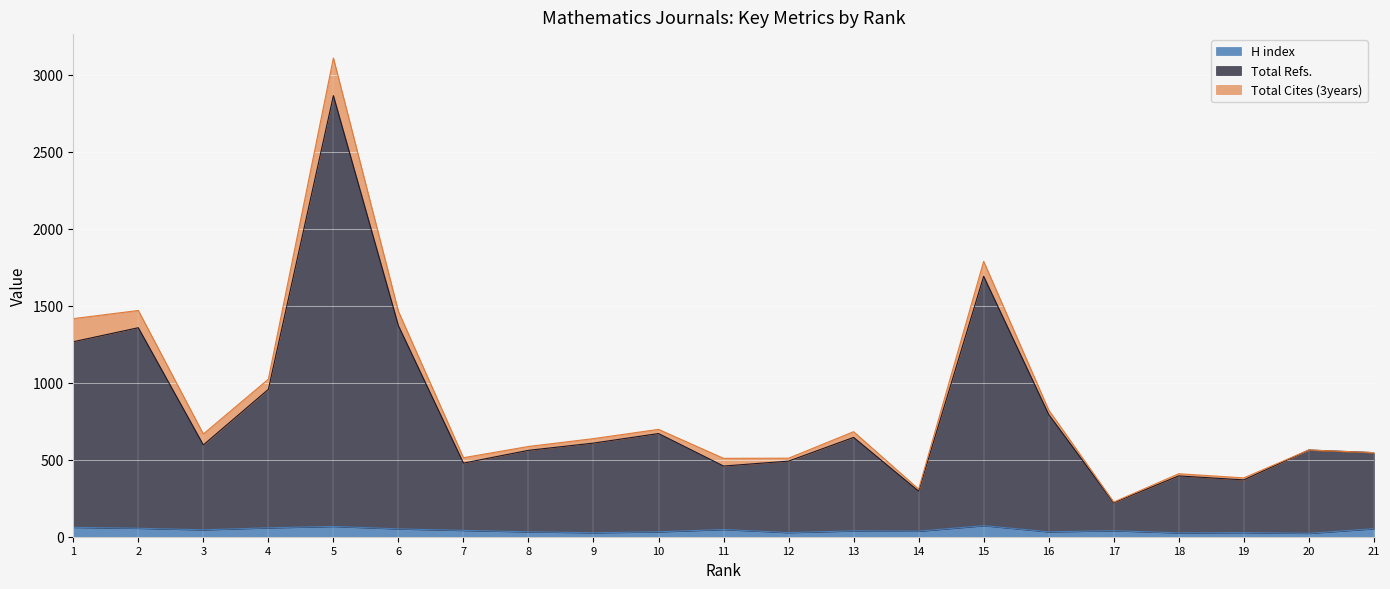

What is the difference between the maximum and minimum values in the H index series?

50